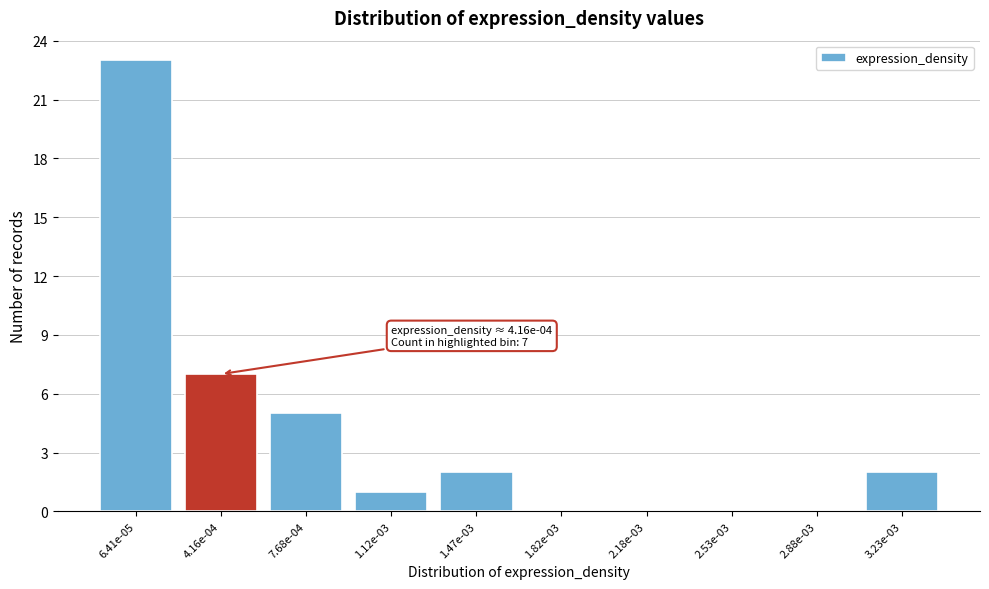

Reading left to right, list all the values displayed in this chart.

6.41e-05=23	4.16e-04=7	7.68e-04=5	1.12e-03=1	1.47e-03=2	1.82e-03=0	2.18e-03=0	2.53e-03=0	2.88e-03=0	3.23e-03=2